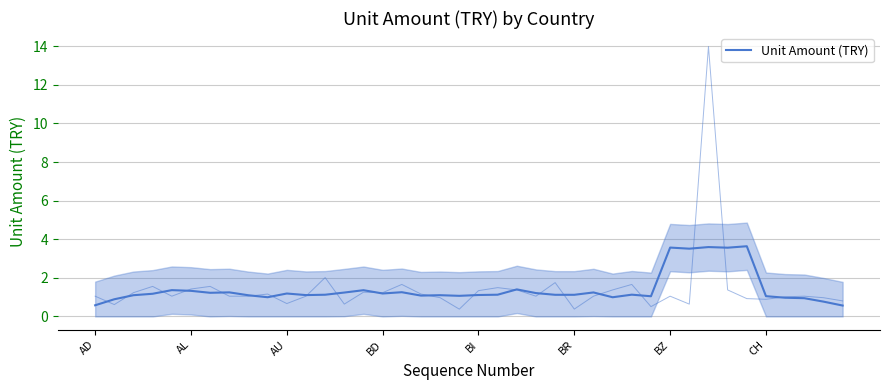

How many interior local peaks (higher than both neighbors) does the data have?

12